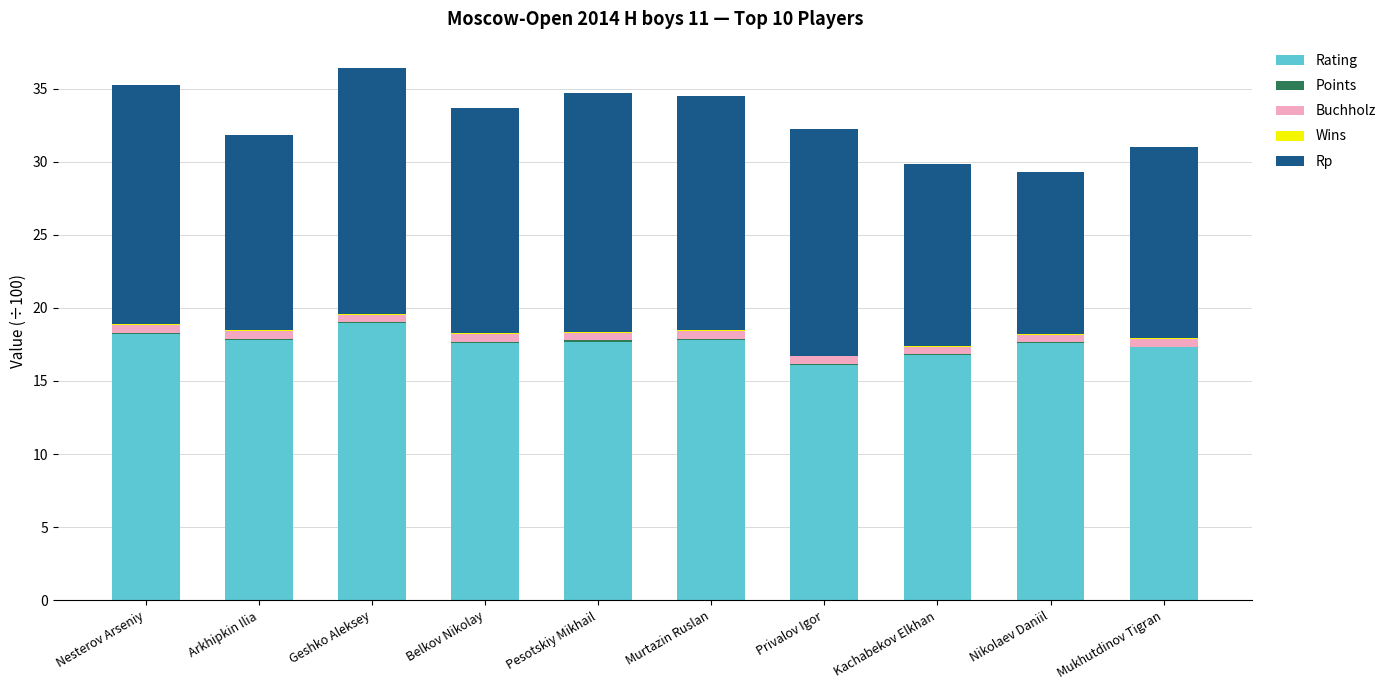

List the labels in order of Rating value, largest first.

Geshko Aleksey, Nesterov Arseniy, Arkhipkin Ilia, Murtazin Ruslan, Pesotskiy Mikhail, Nikolaev Daniil, Belkov Nikolay, Mukhutdinov Tigran, Kachabekov Elkhan, Privalov Igor